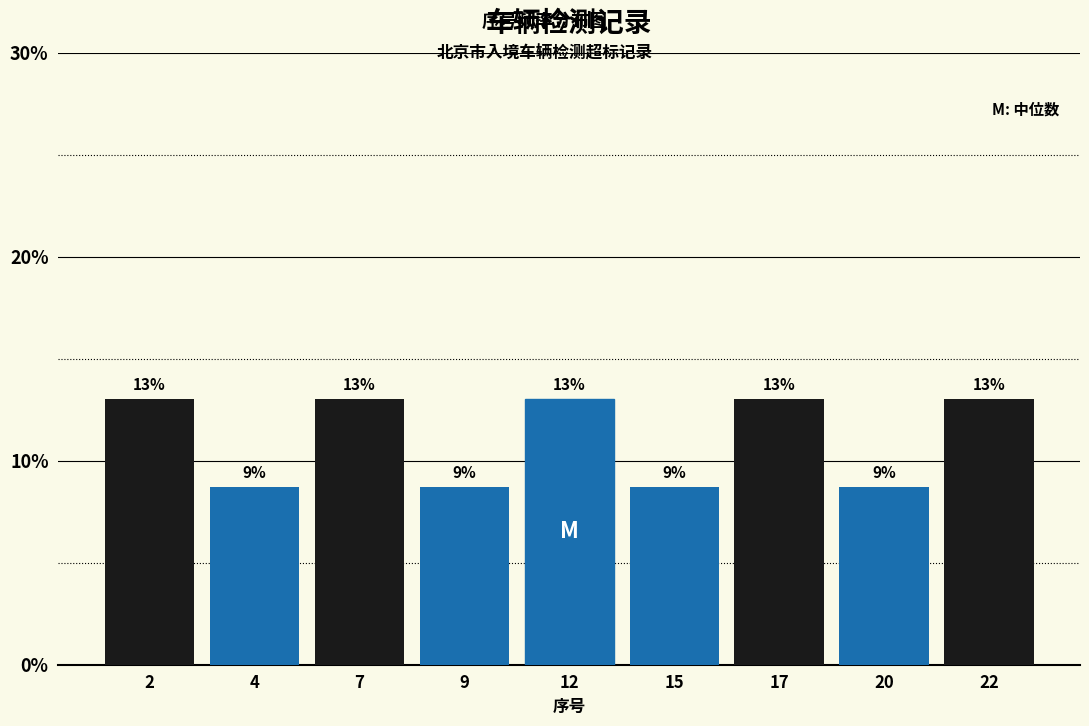

What is the value of the 7th bar from the left?

13.0